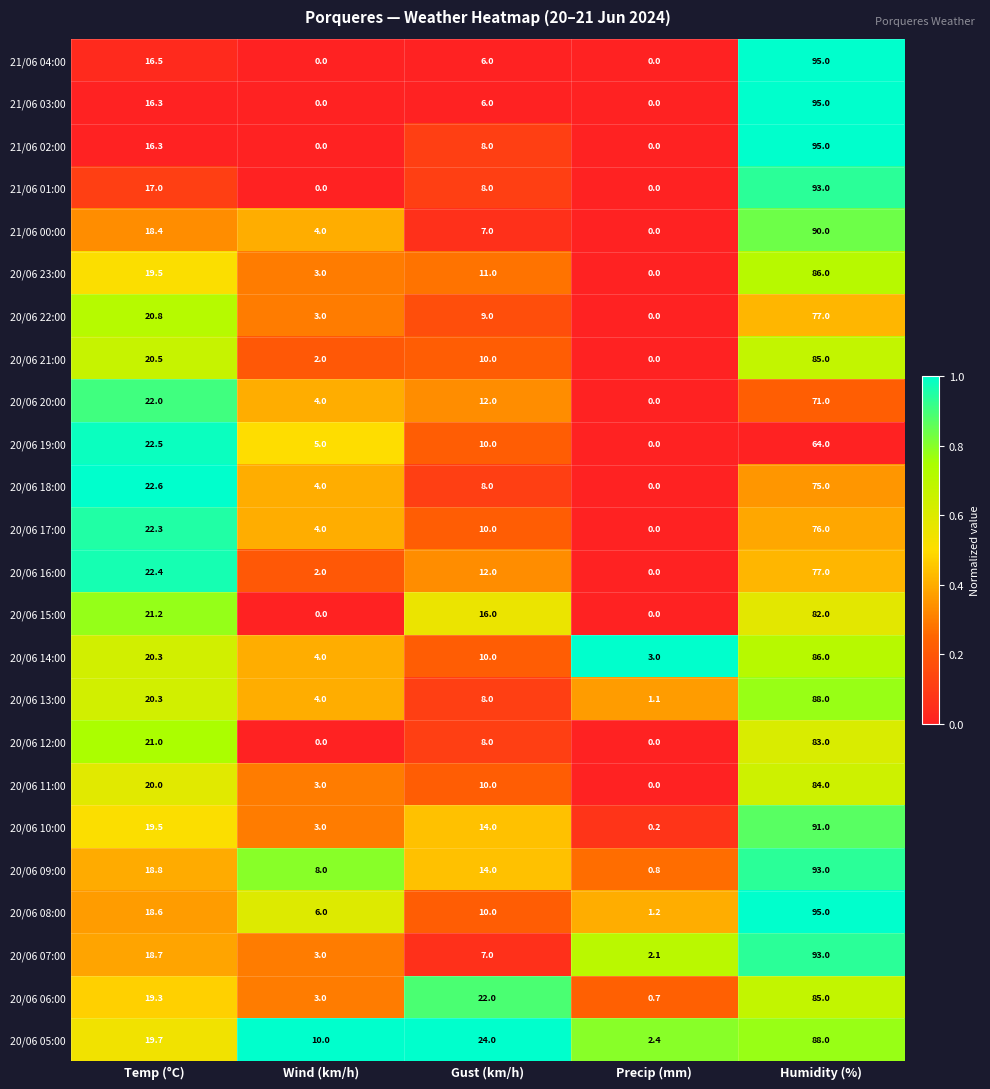

The value of 20/06 12:00 at Wind (km/h) is -52.5. True or false?

False